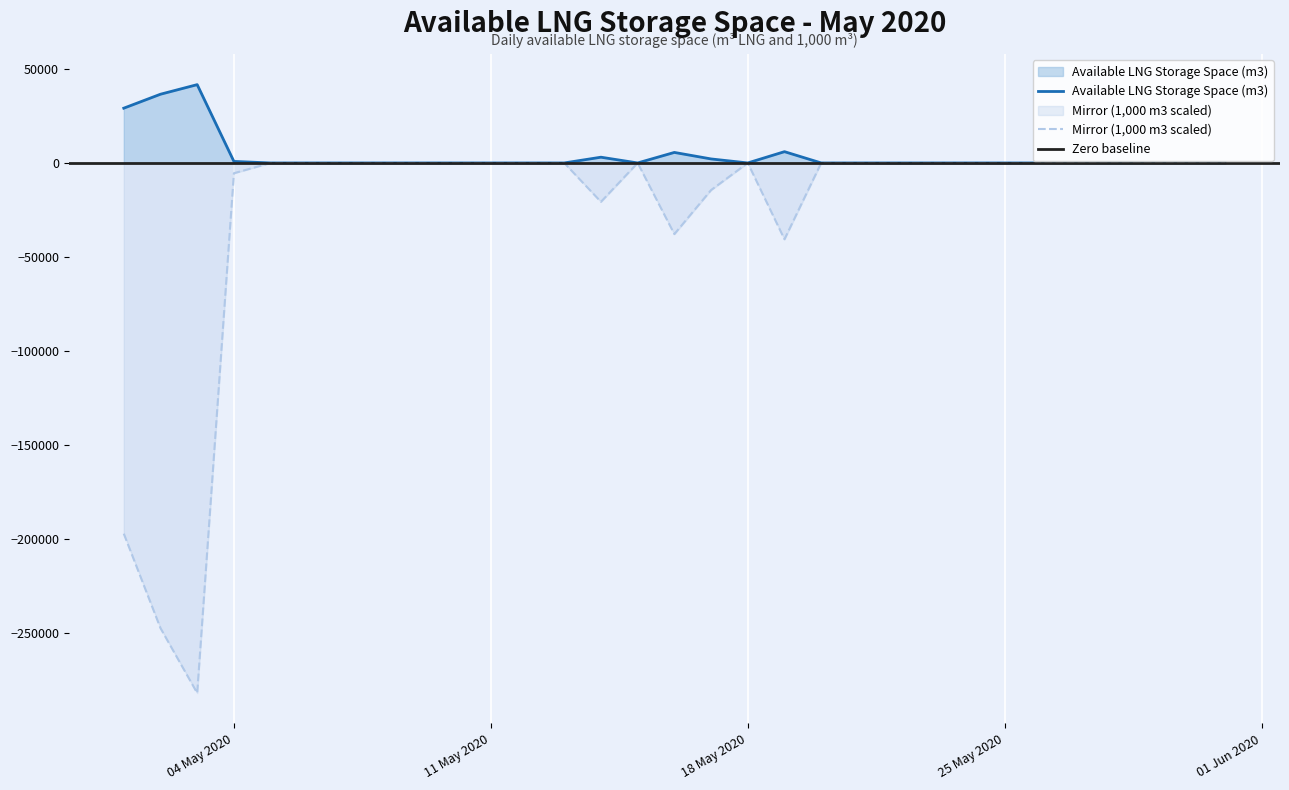

Which category has the highest value in the Available LNG Storage Space (1000 m3) series?

2020-05-05